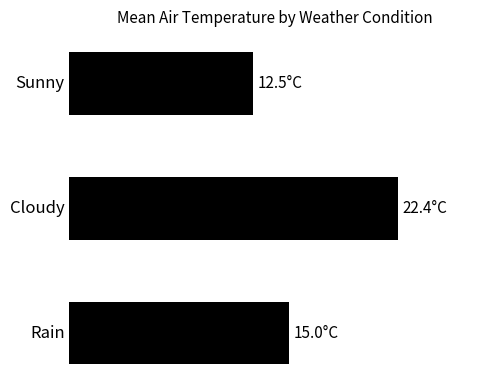

List the labels in order of value, largest first.

Cloudy, Rain, Sunny